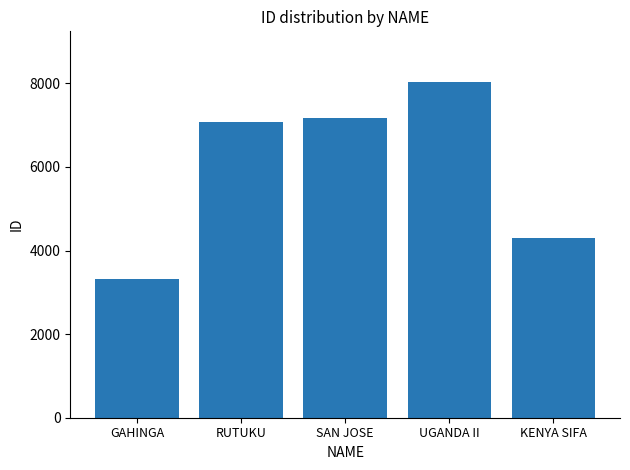

The chart shows a value of 7078 at RUTUKU. True or false?

True